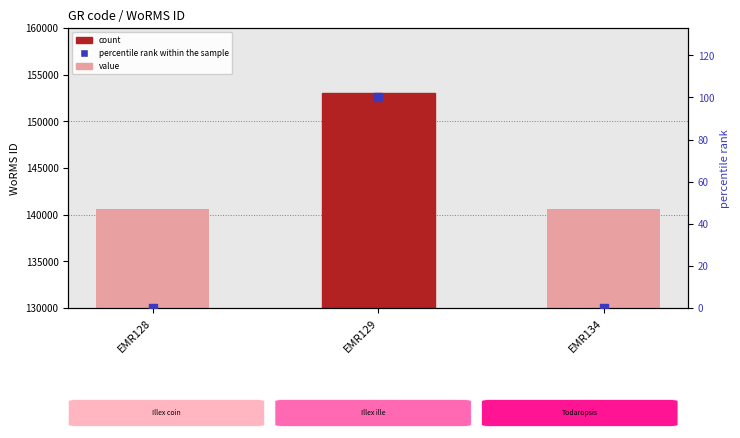

Which series has the largest Y range (max minus min)?

WoRMS ID